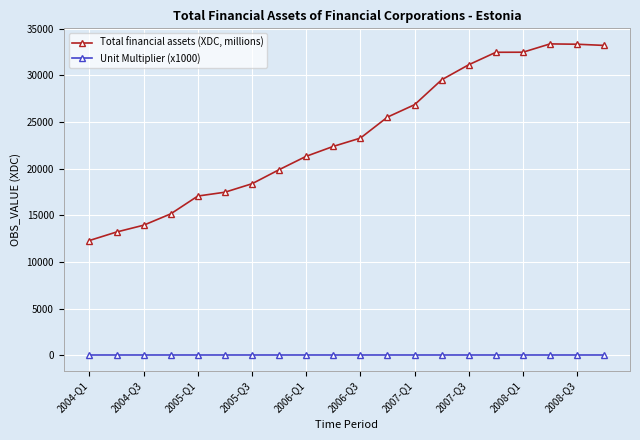

Count the number of categories in the chart.

20